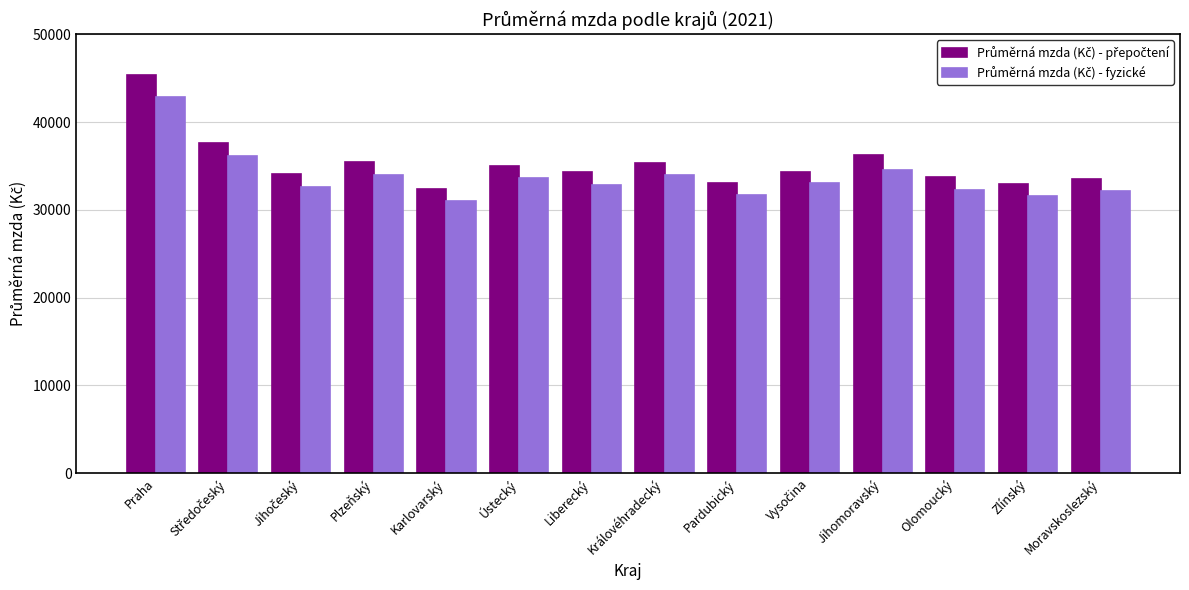

What is the smallest value displayed?

31057.7